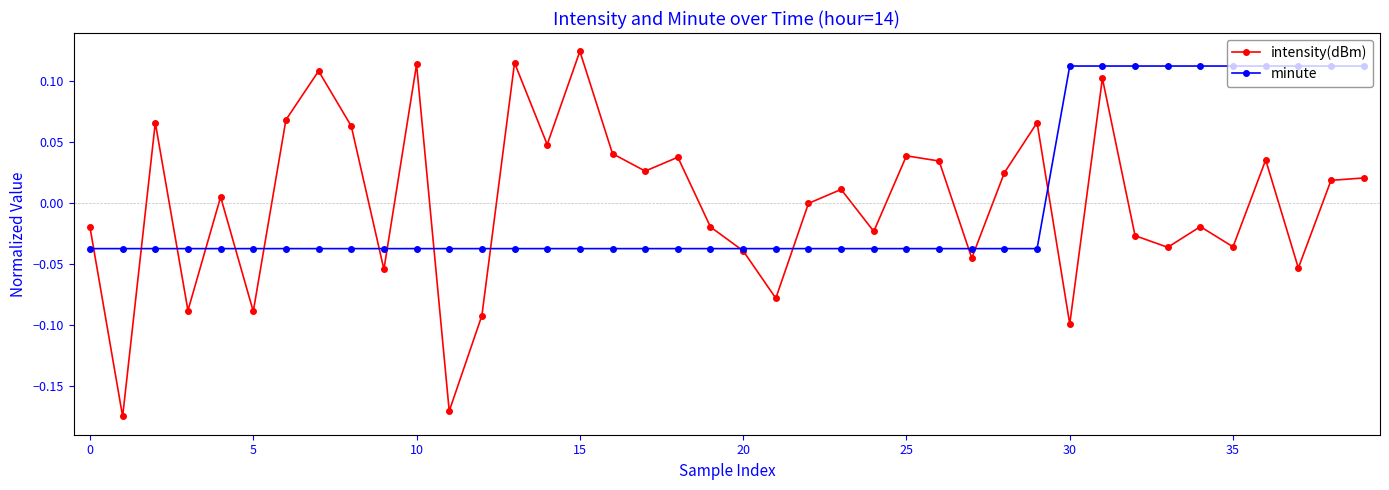

How many interior local valleys does the intensity(dBm) series have?

14